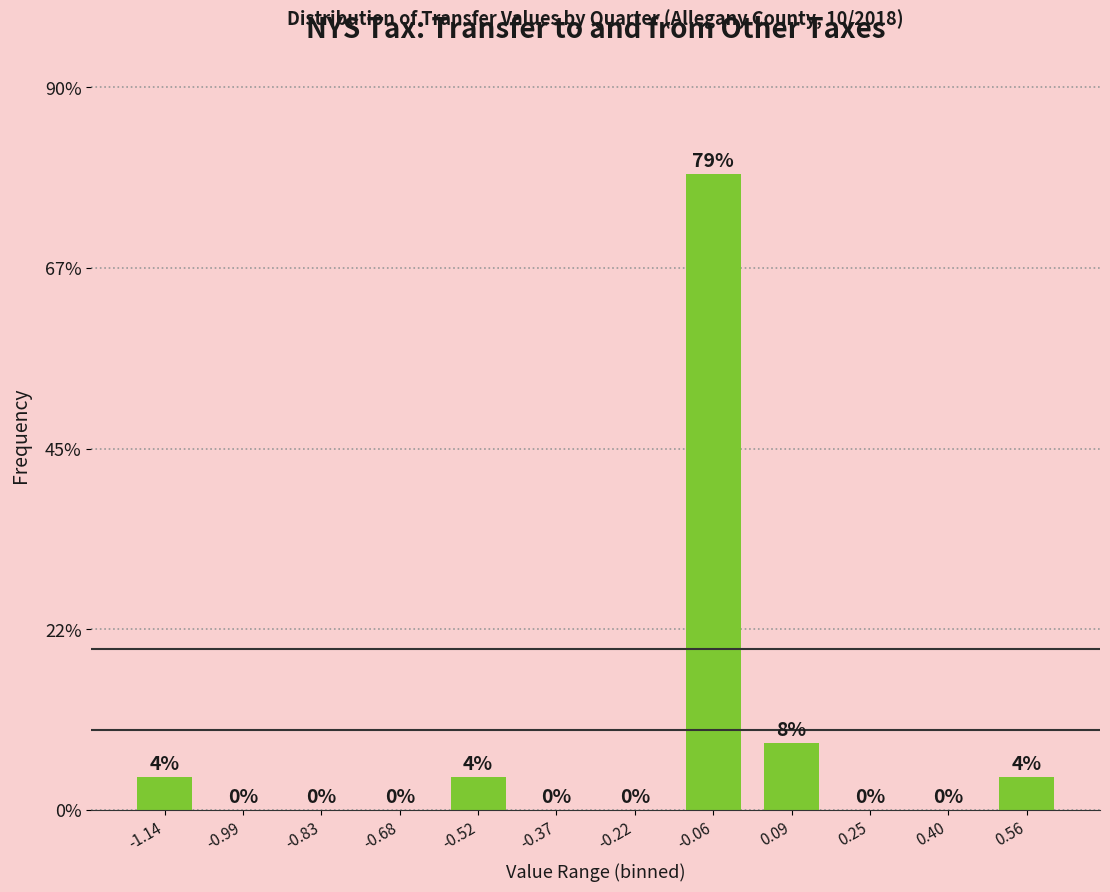

What is the ratio of the value at 0.09 to the value at -0.52?

2.0